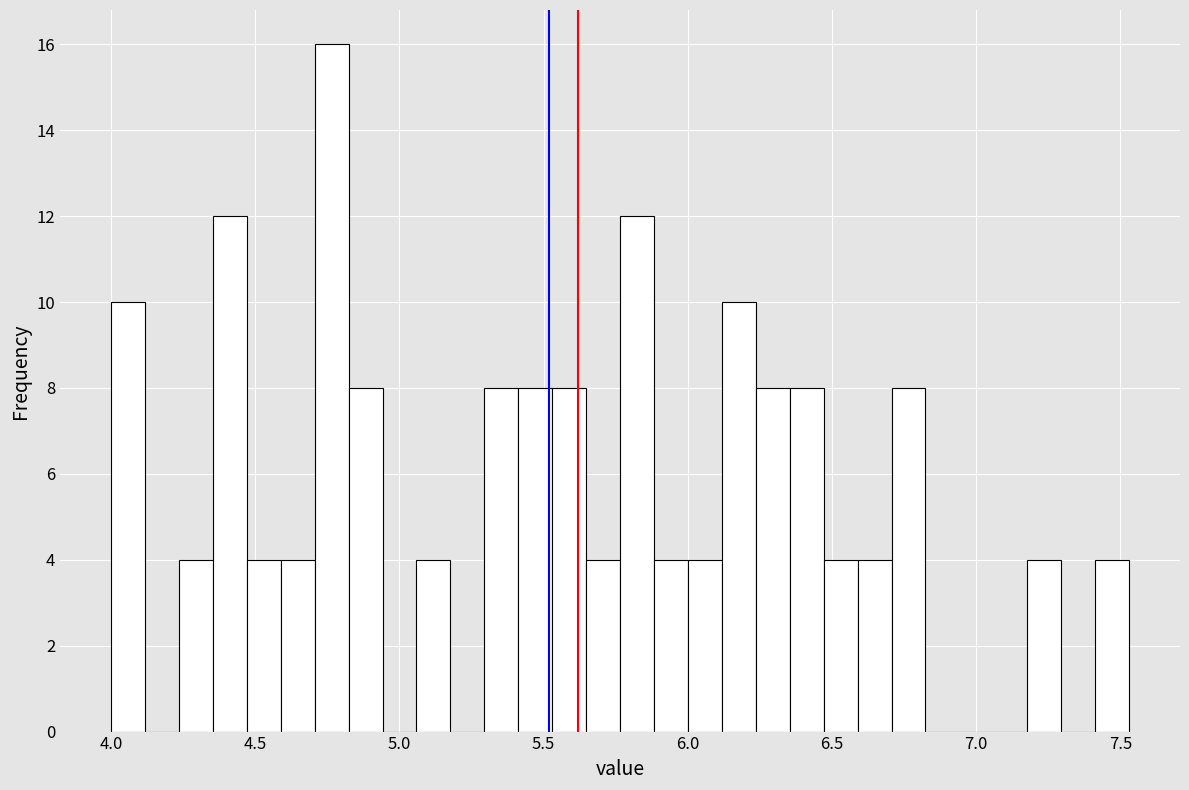

Read against the x-axis, roughly where is the centre of the tallest bar?

4.75